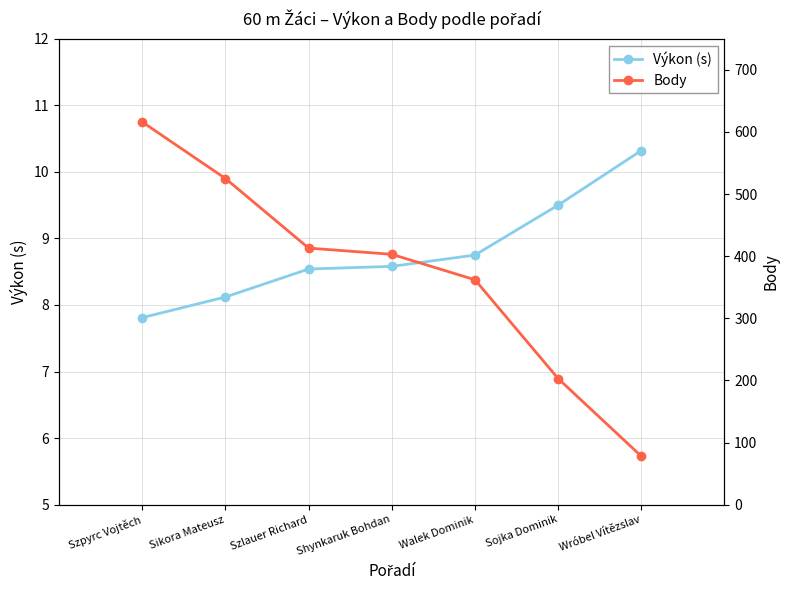

True or false: Výkon (s) and Body intersect in this chart.

False